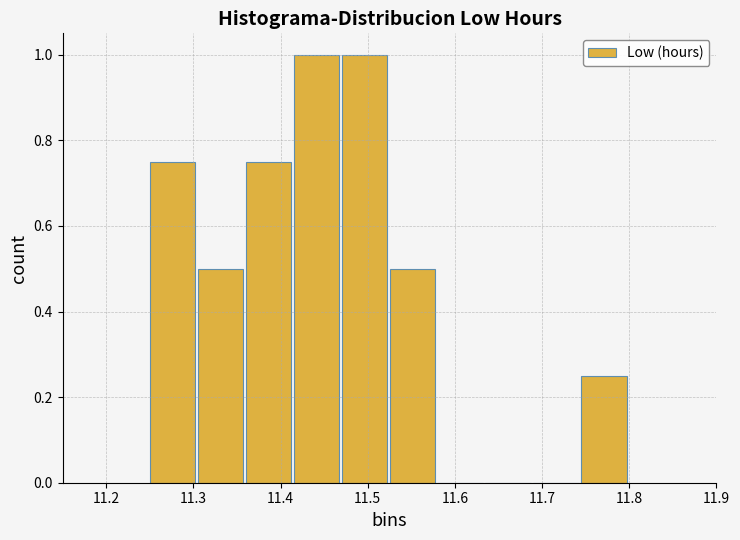

How tall is the bar that spans 11.470 to 11.525 on the x-axis? Neither the bar edges nor the heights are printed on the chart, so give them approximately, as read against the axes.

1.00